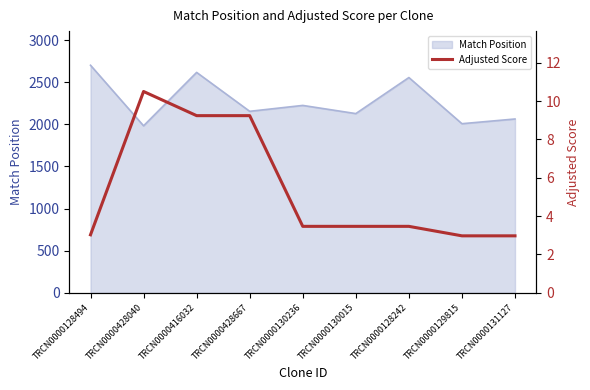

Where is the first local maximum?

TRCN0000428040